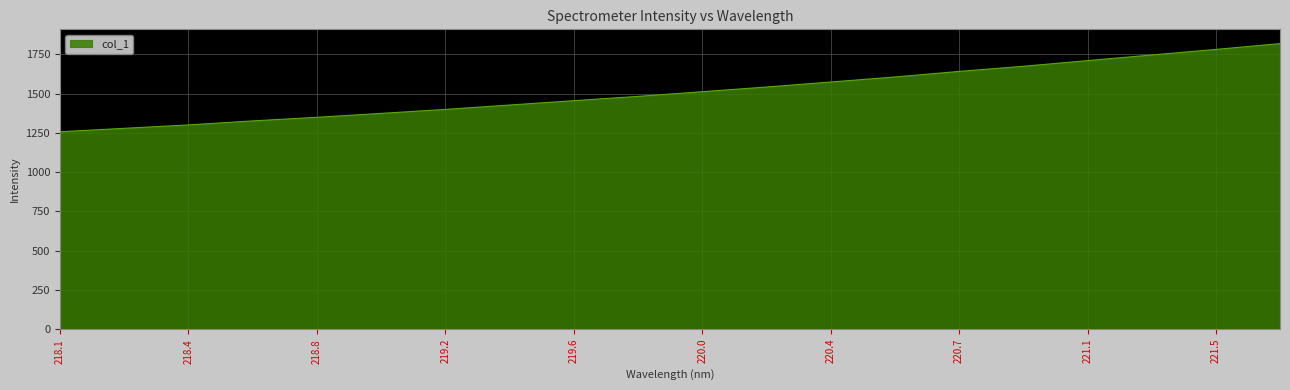

What is the maximum value shown in the chart?

1818.6